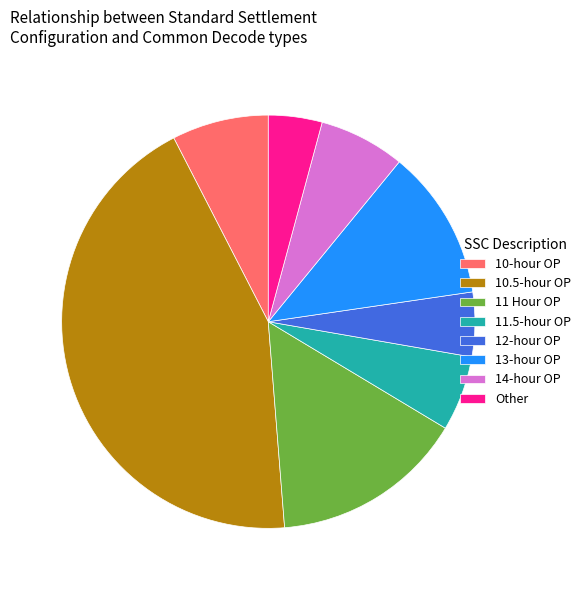

Which slice is the largest?

10.5-hour OP